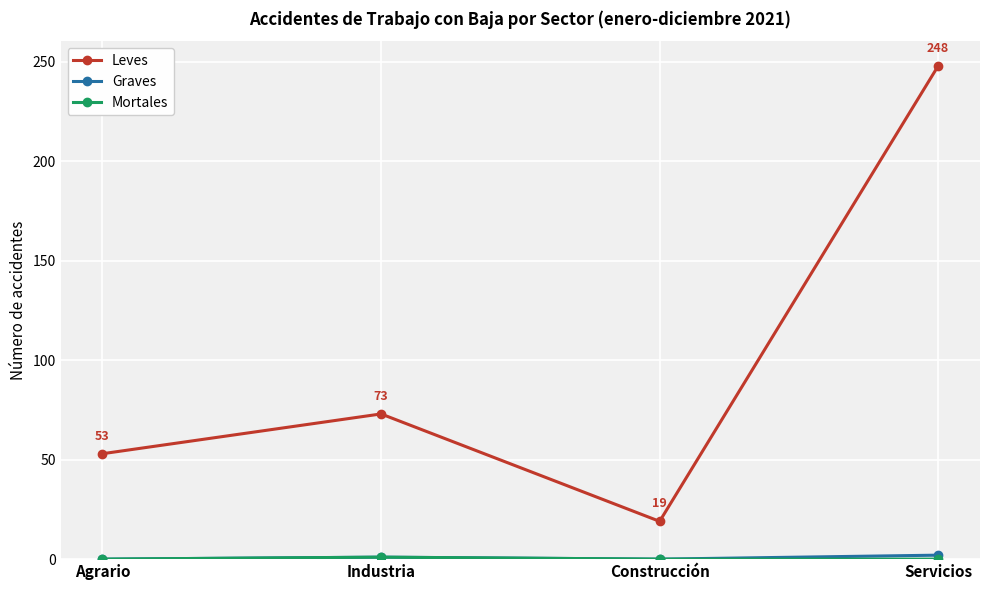

Does the chart have visible grid lines?

Yes